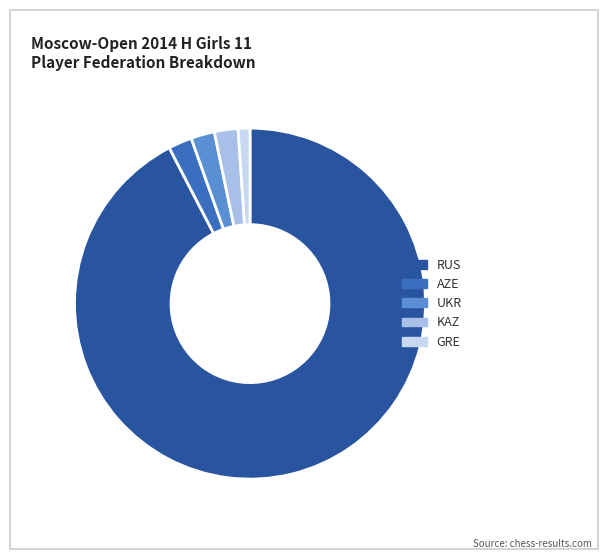

Which slice is the smallest?

GRE